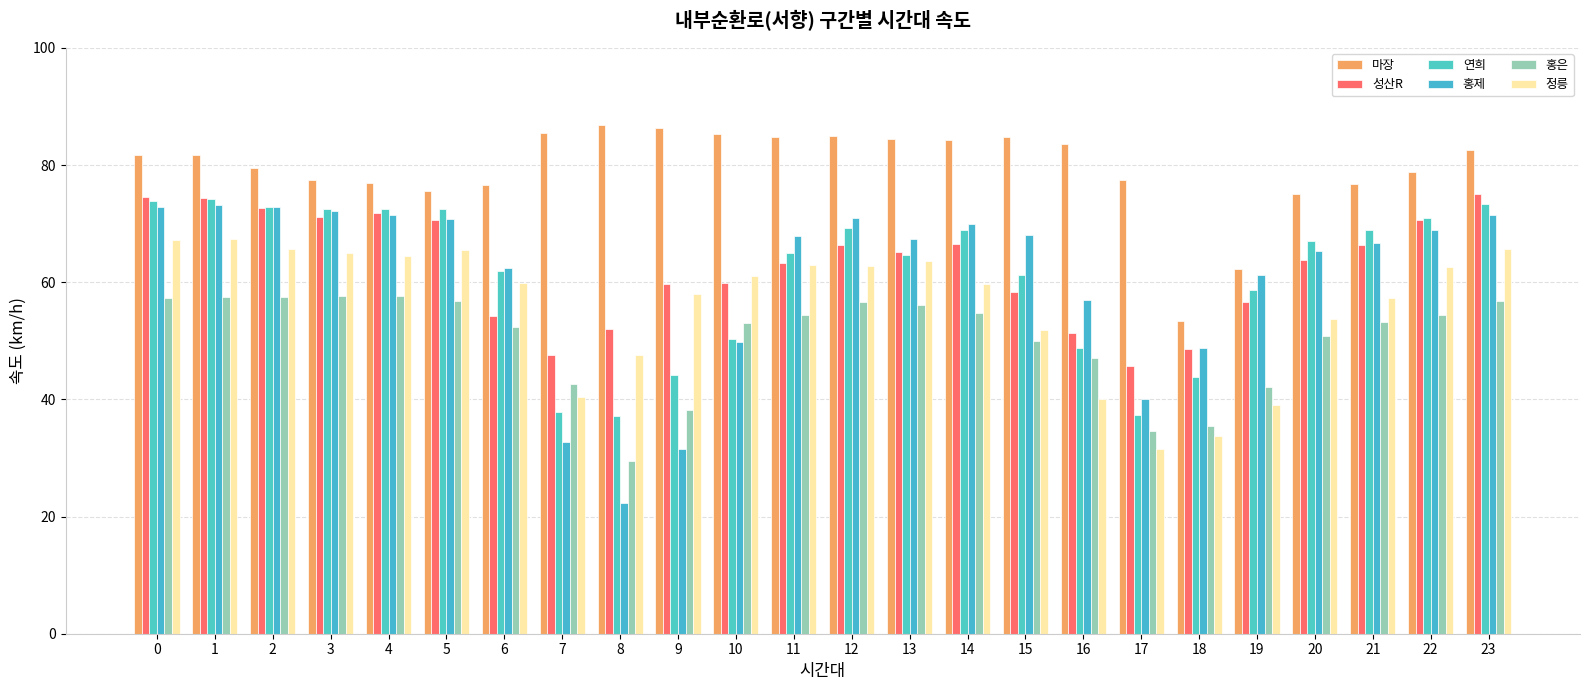

At how many categories does at least one series exceed 54?

23